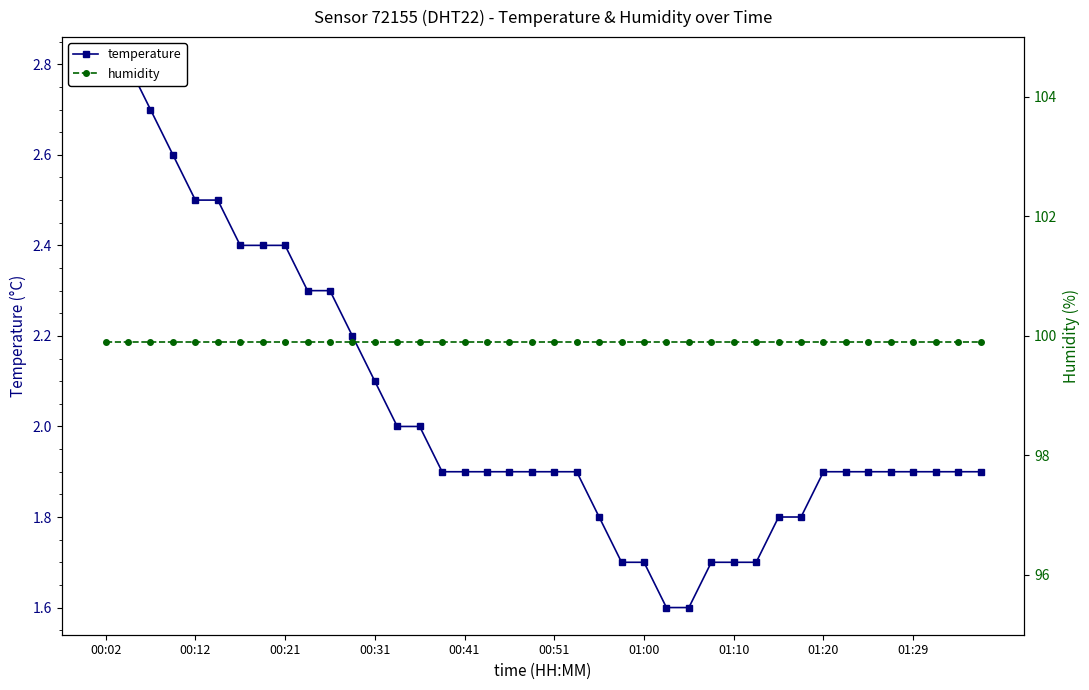

Is the value of temperature at 37 greater than the value of humidity at 00:51?

No